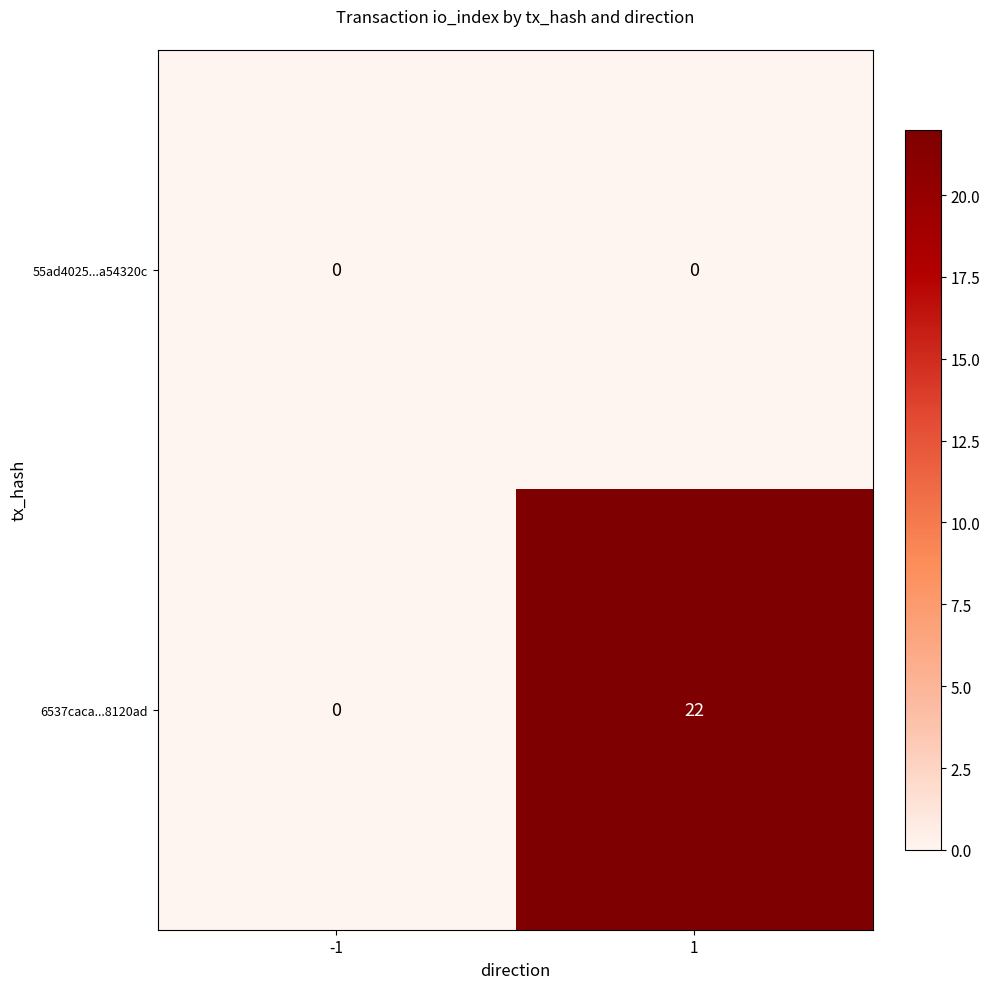

What is the greatest value displayed?

22